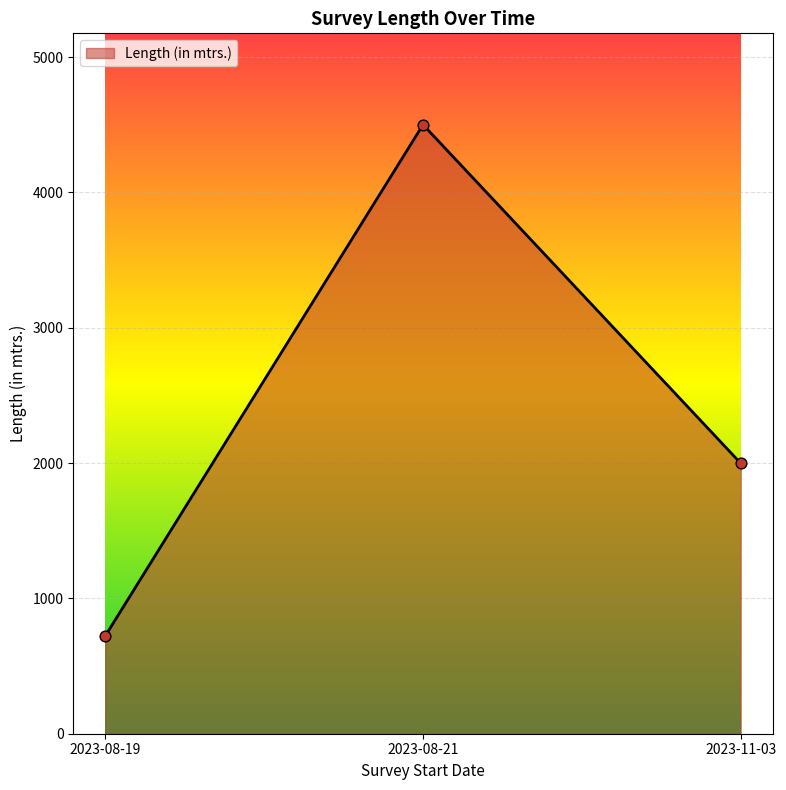

Approximately how many times larger is the value at 2023-08-21 compared to 2023-11-03?

2.3